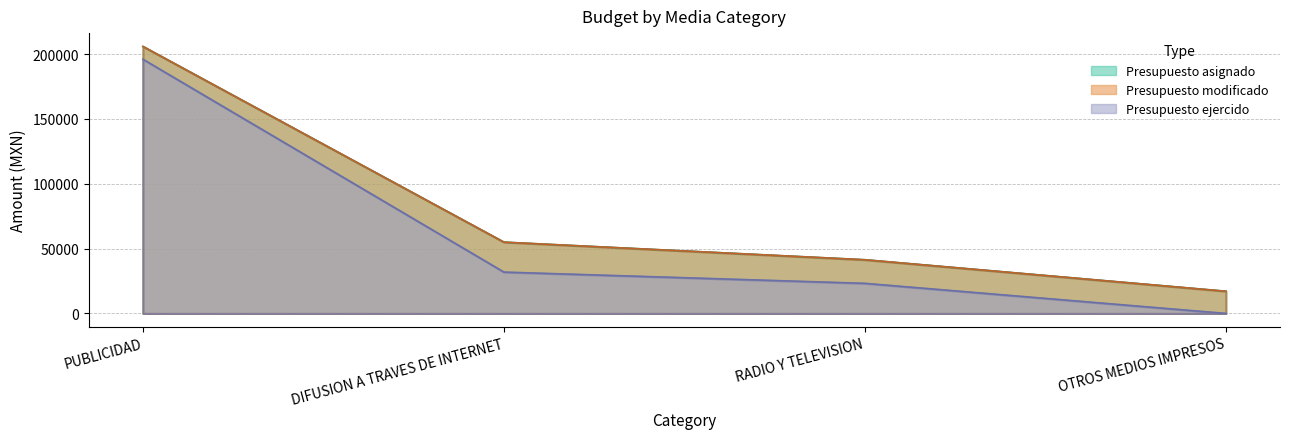

What is the difference between the highest and lowest values at PUBLICIDAD?

9855.5